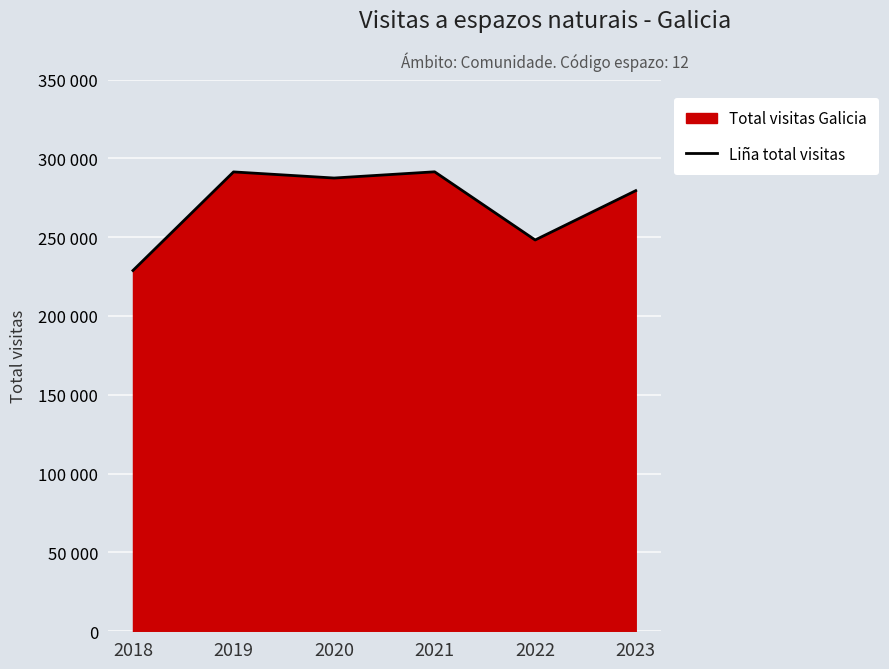

What is the sum of the values at 2018 and 2020?

516359